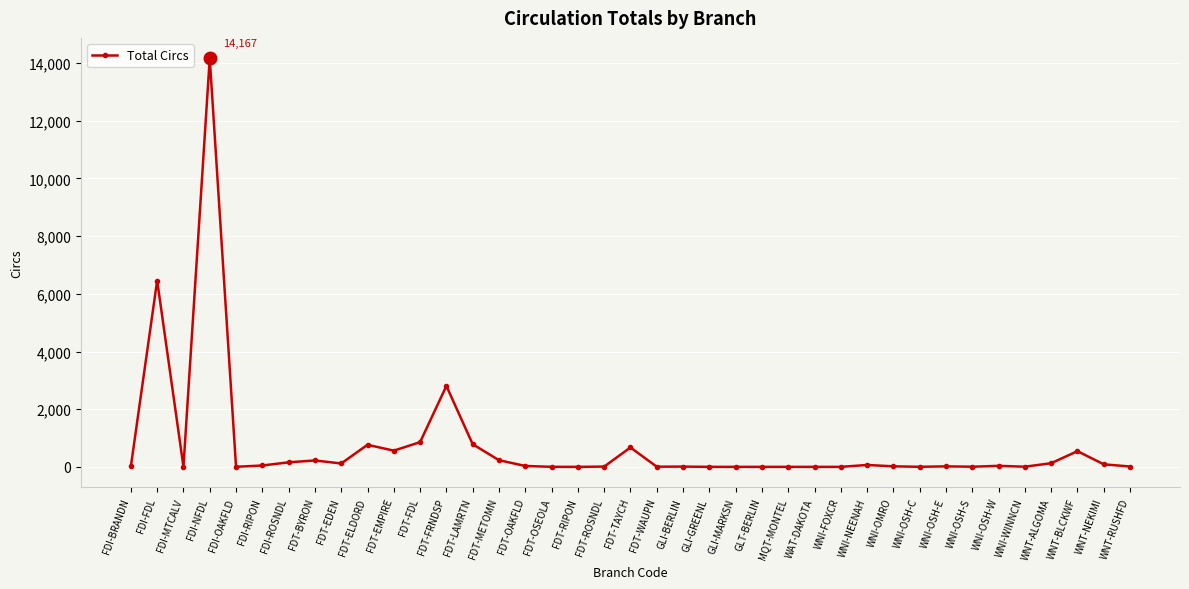

Which category has the highest value across all series?

FDI-NFDL